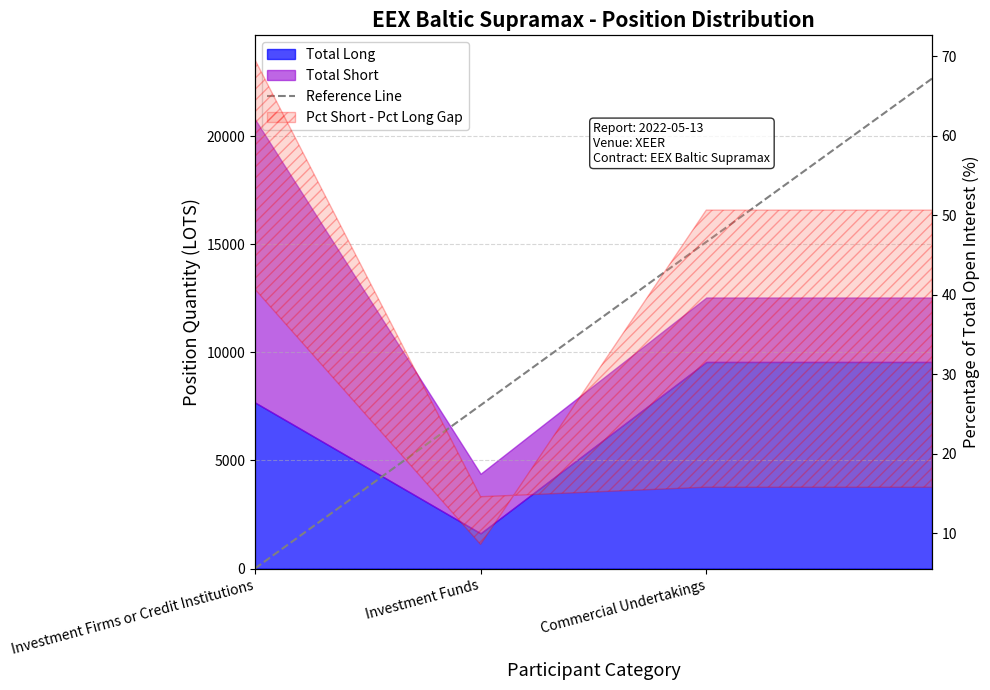

The chart shows a value of 32110.9 at Investment Funds. True or false?

False